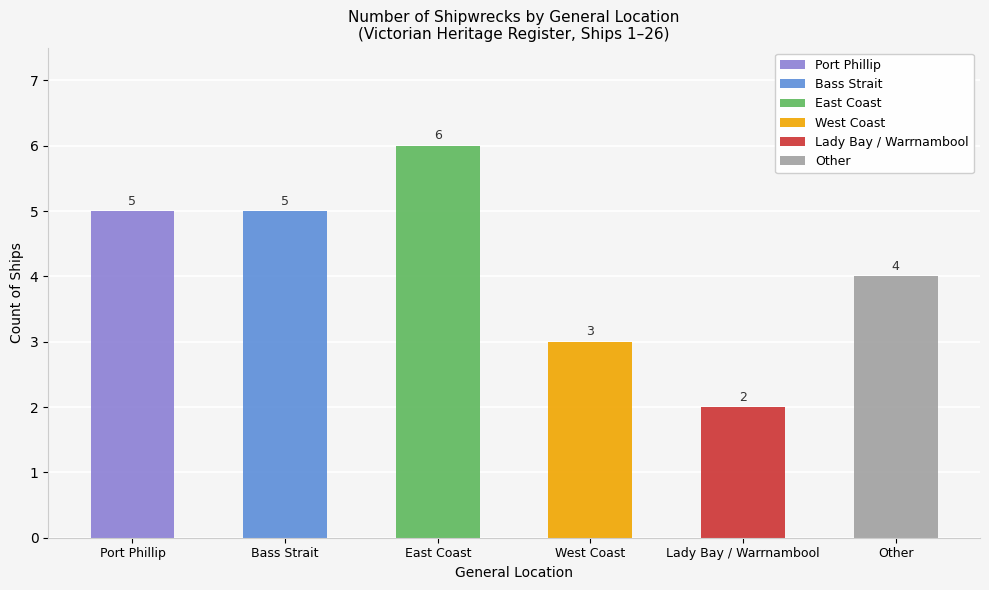

What is the approximate value at East Coast?

6